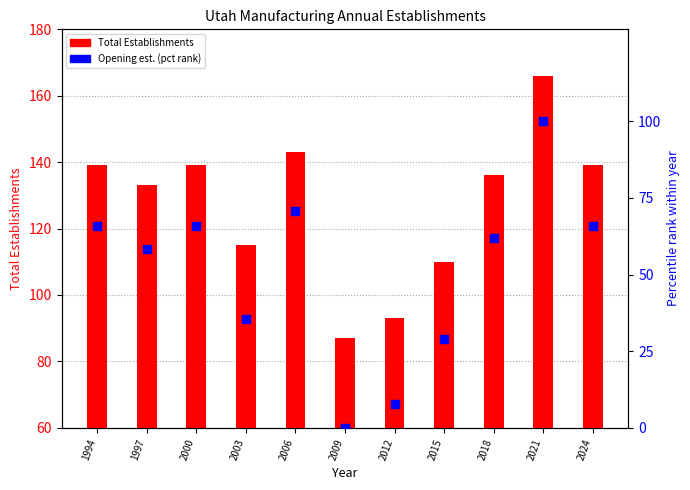

Which series has the largest total across all categories?

Total Establishments